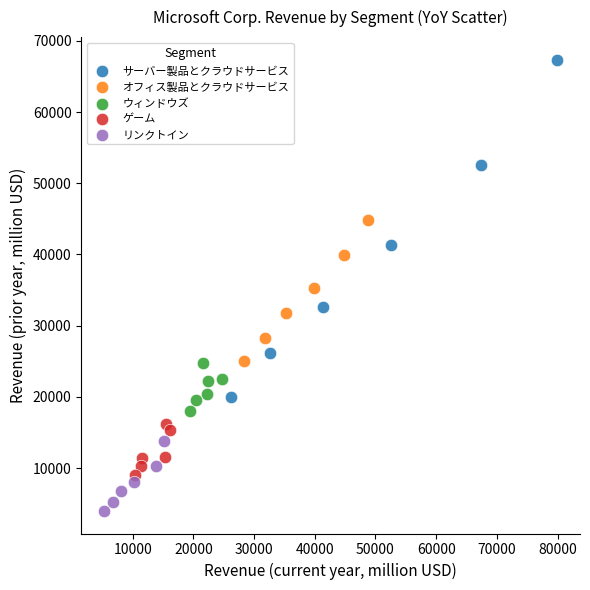

Which series reaches the minimum Y coordinate?

リンクトイン